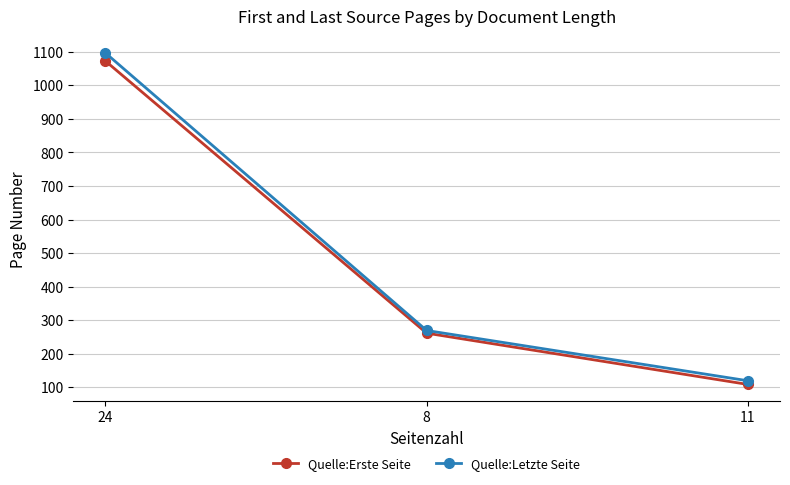

What is the difference between the maximum and minimum values in the Quelle:Erste Seite series?

965